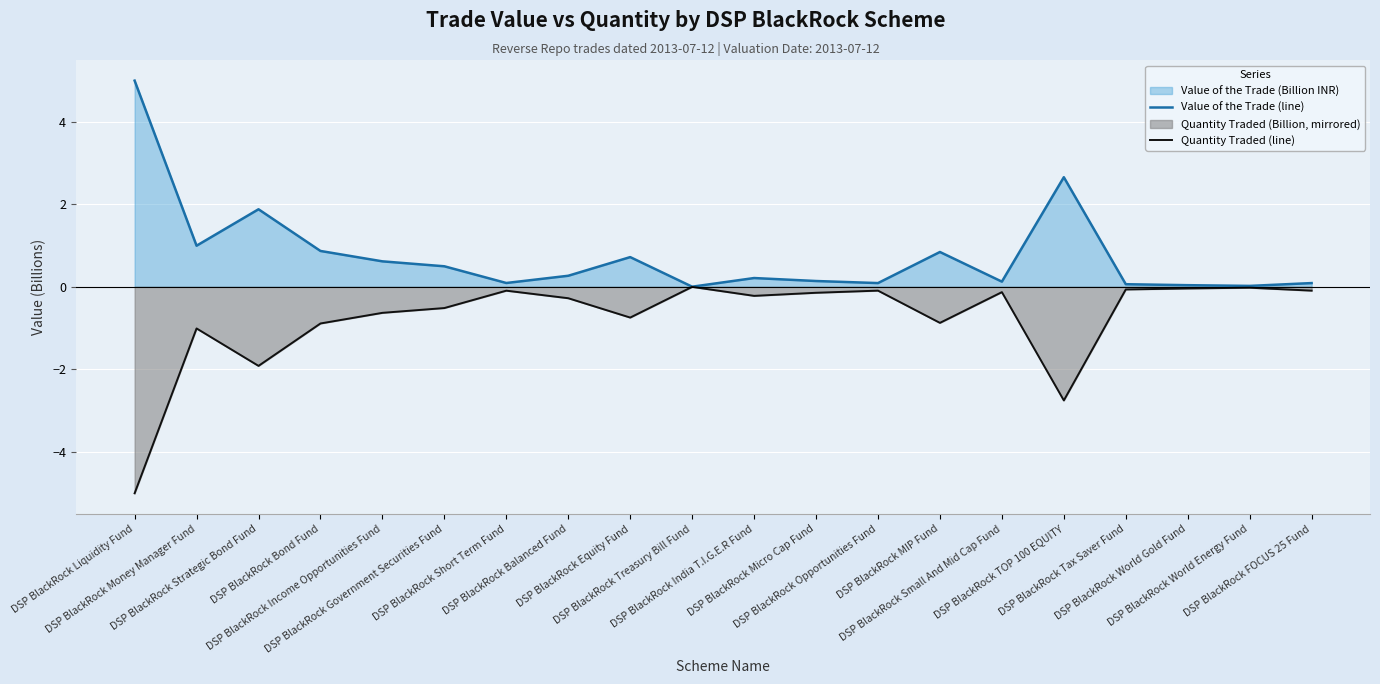

What is the approximate value of Value of the Trade (line) at DSP BlackRock Short Term Fund?

0.1